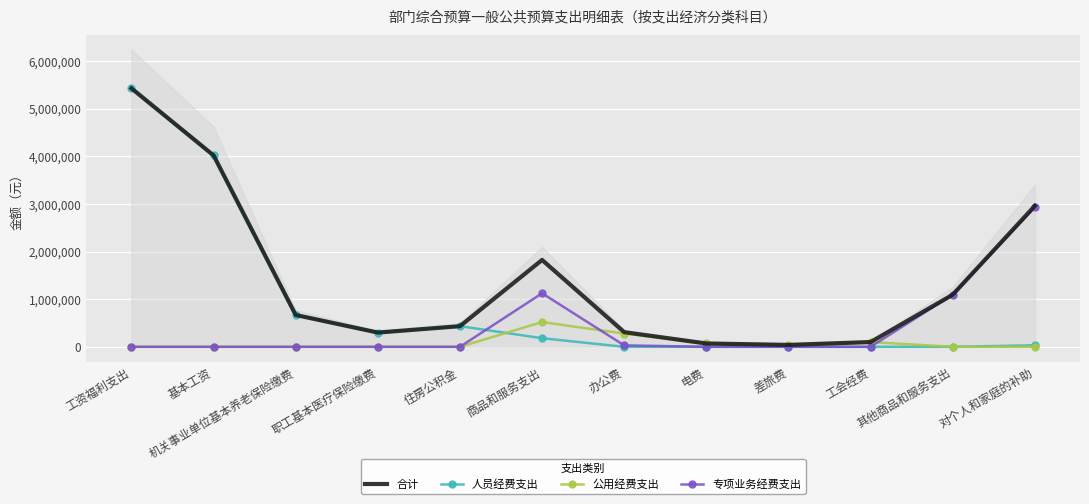

At which label is 公用经费支出 closest to 259900?

办公费